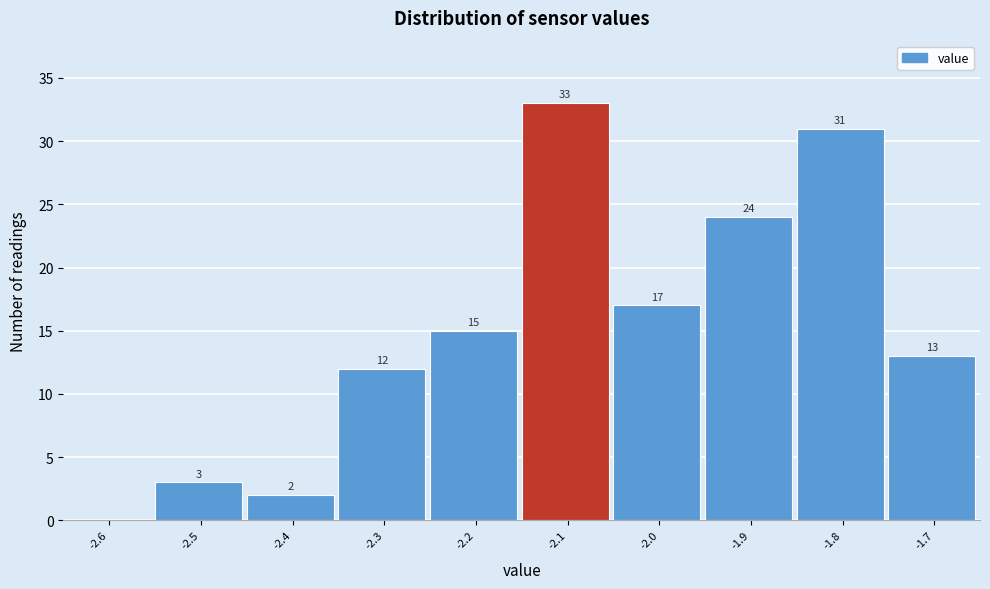

Reading left to right, list all the values displayed in this chart.

-2.6=0	-2.5=3	-2.4=2	-2.3=12	-2.2=15	-2.1=33	-2.0=17	-1.9=24	-1.8=31	-1.7=13